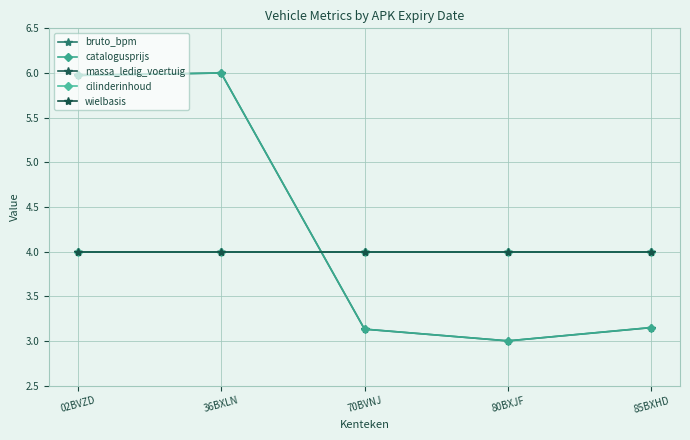

What is the difference between the highest and lowest values at 85BXHD?

0.9